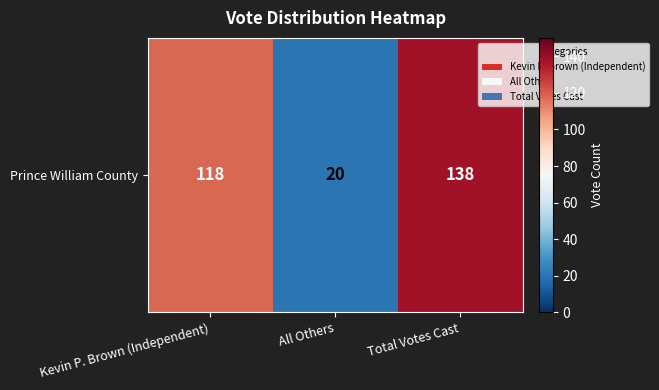

The value at Total Votes Cast is 138. True or false?

True